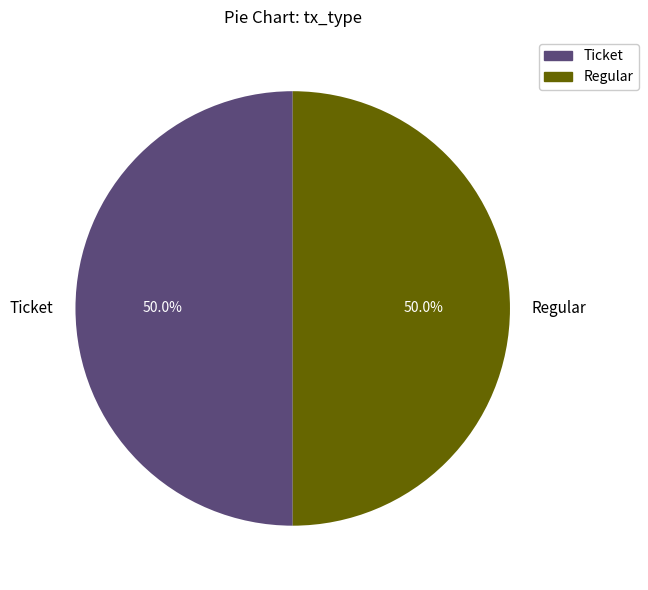

What percentage is NOT represented by Ticket?

50.0%